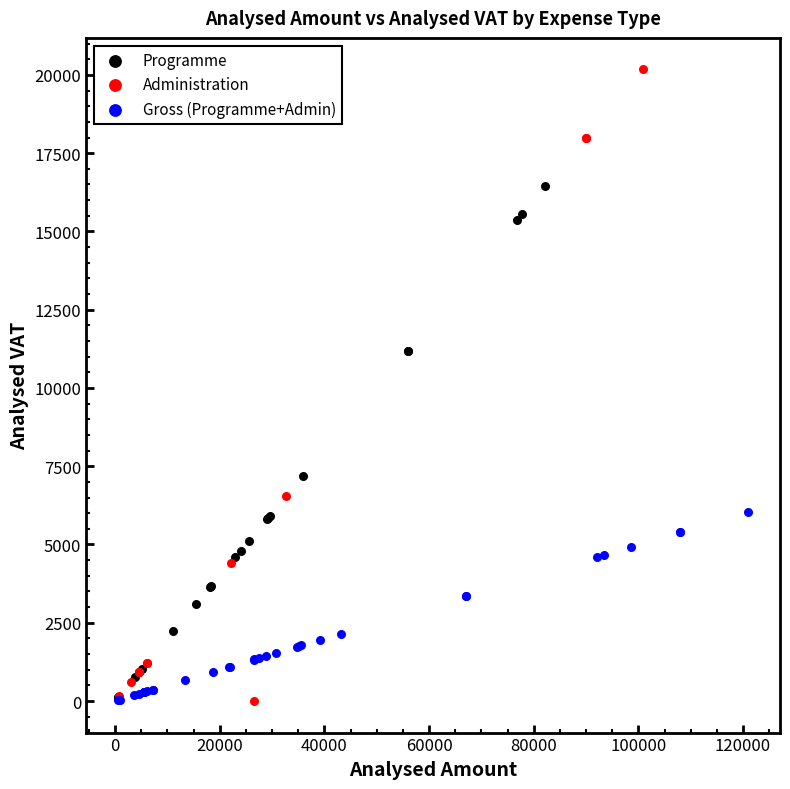

Which series reaches the maximum Y coordinate?

Administration